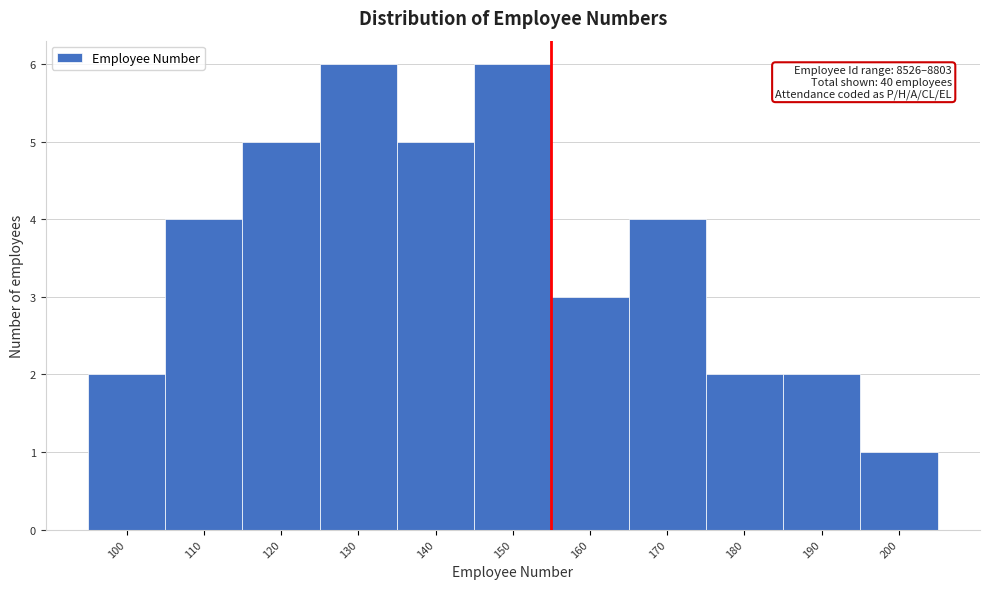

Reading left to right, extract all data points from this chart.

2	4	5	6	5	6	3	4	2	2	1